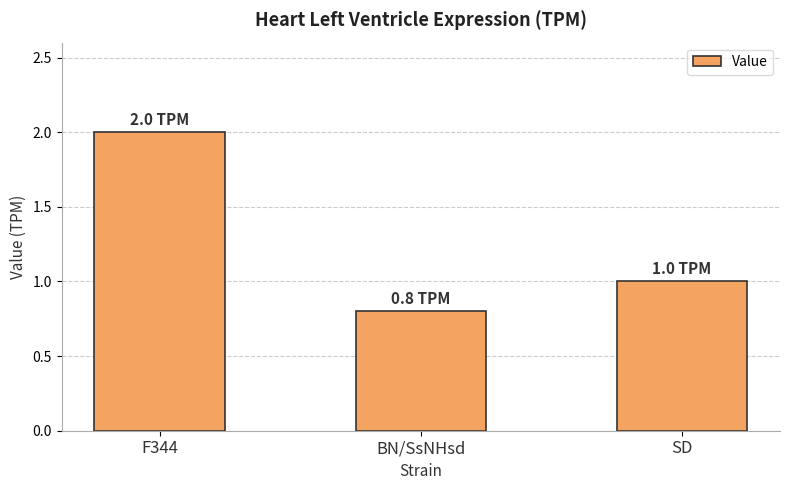

What is the change in value from BN/SsNHsd to SD?

+0.2